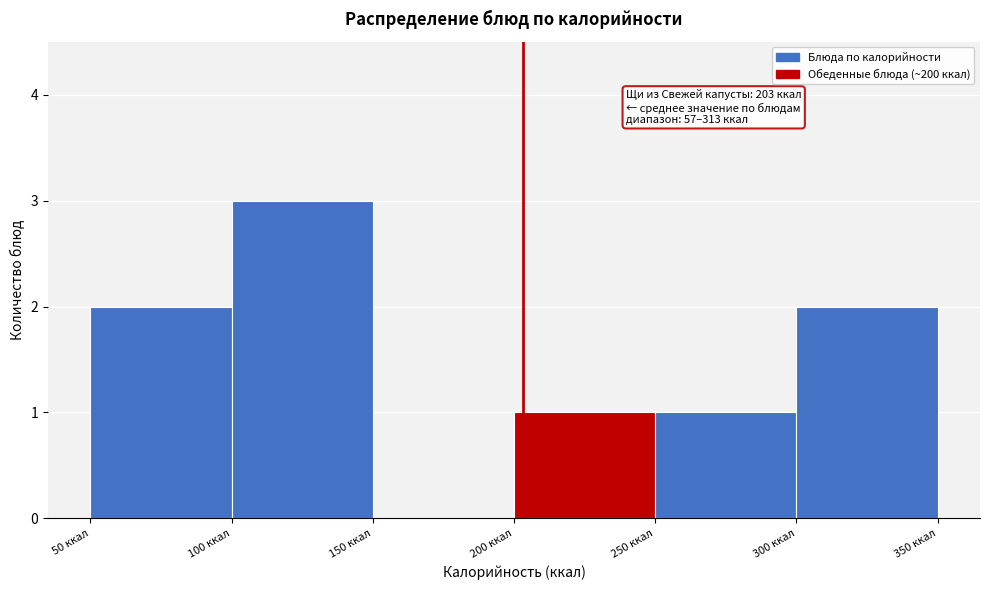

Which range on the x-axis has the tallest bar?

100 to 150